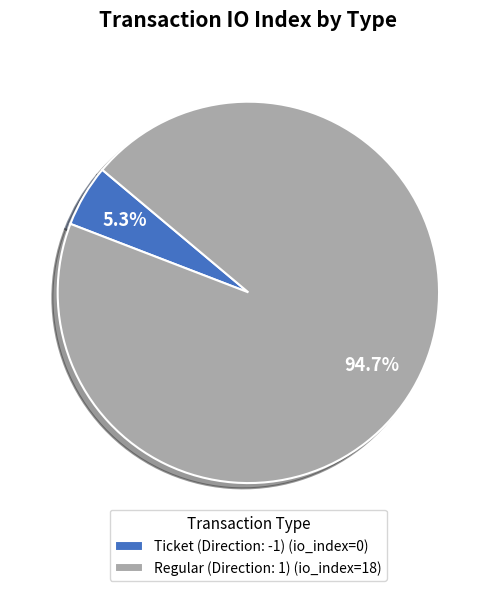

How many segments does this pie chart have?

2